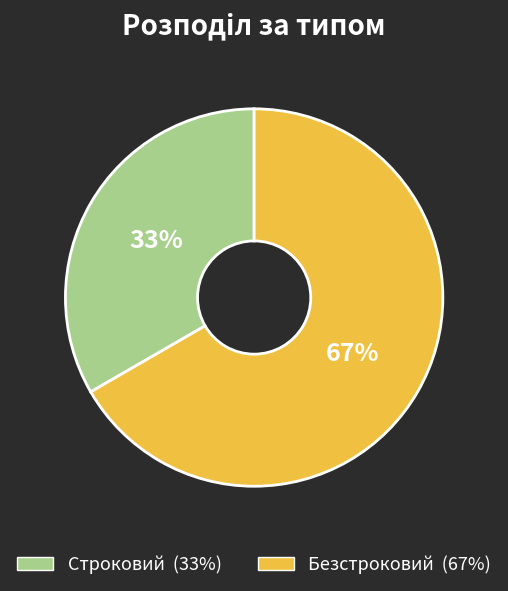

Which category accounts for the majority?

Безстроковий